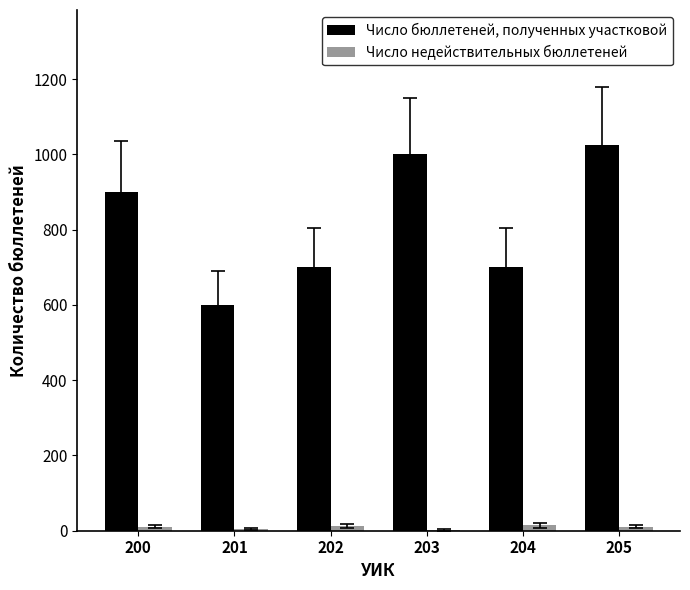

What is the highest value of the Число бюллетеней, полученных участковой series?

1025